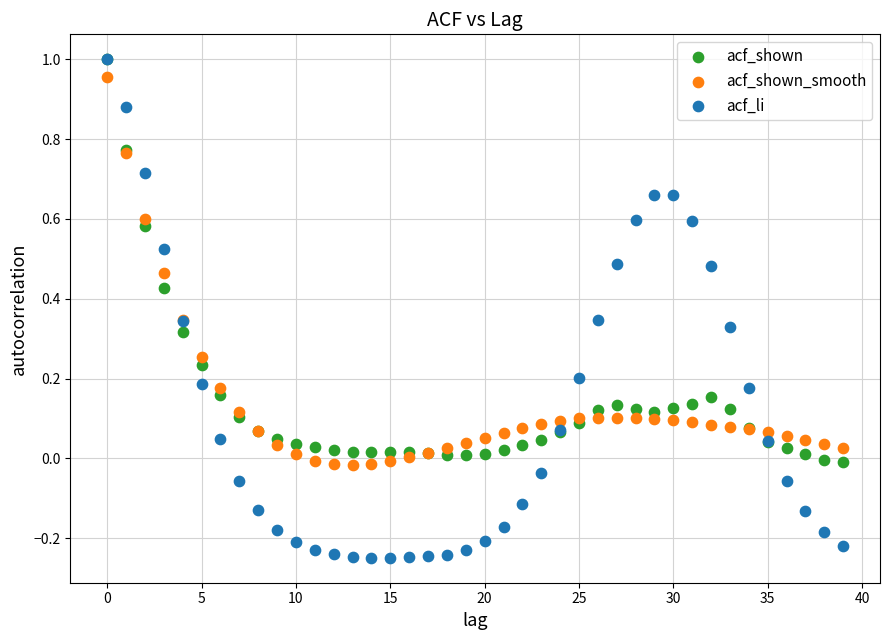

What are all the series names shown in the legend?

acf_shown, acf_shown_smooth, acf_li